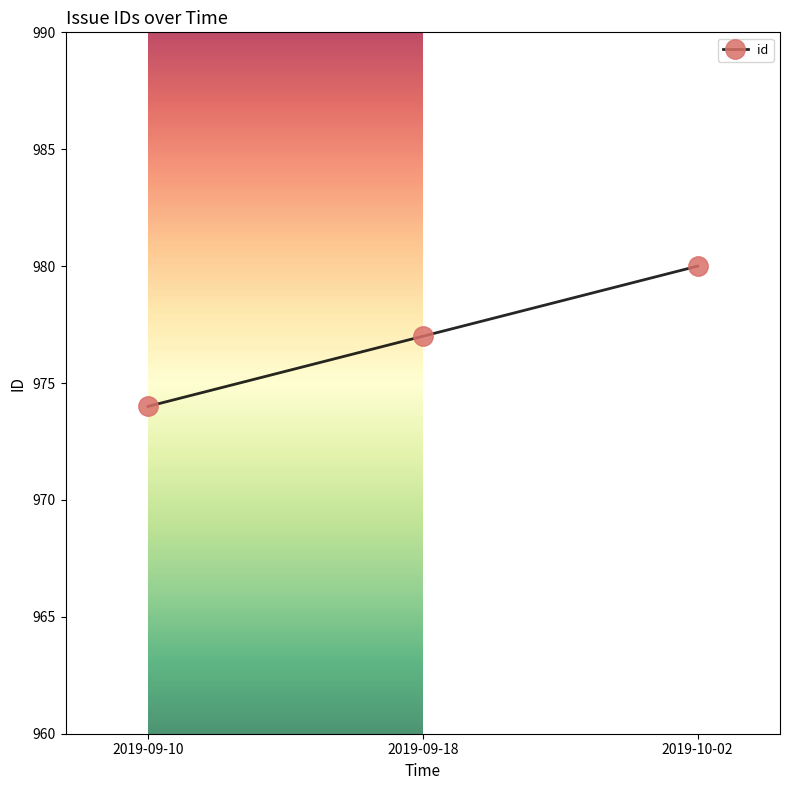

How many distinct data groups are displayed?

1